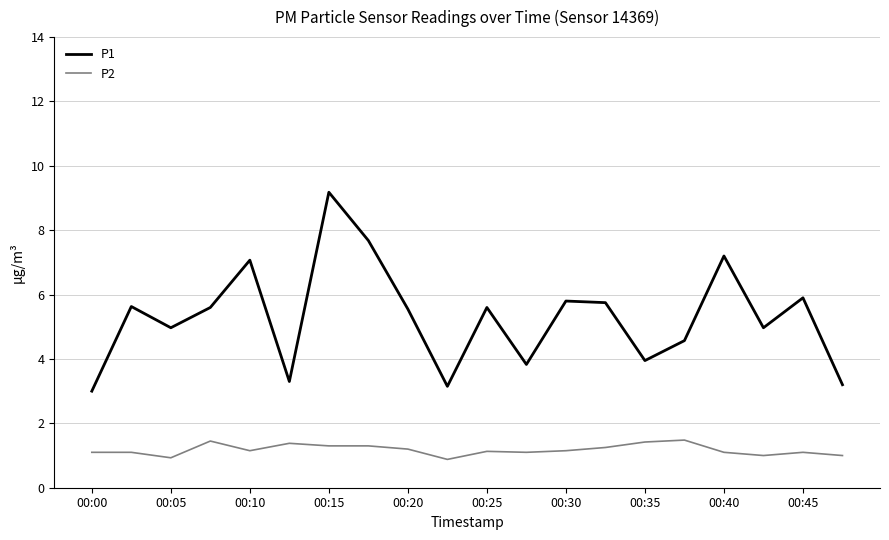

List the series in order of their overall mean, highest first.

P1, P2